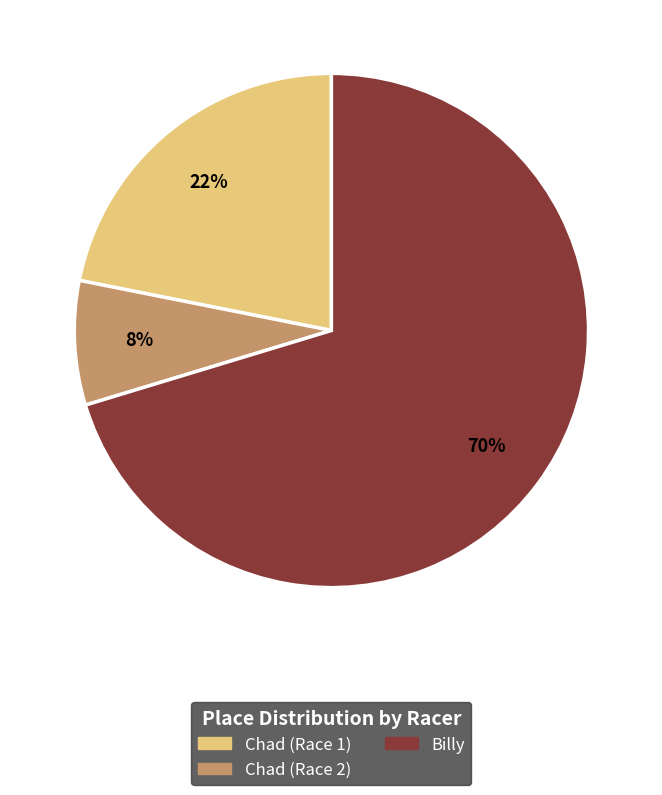

How many segments does this pie chart have?

3